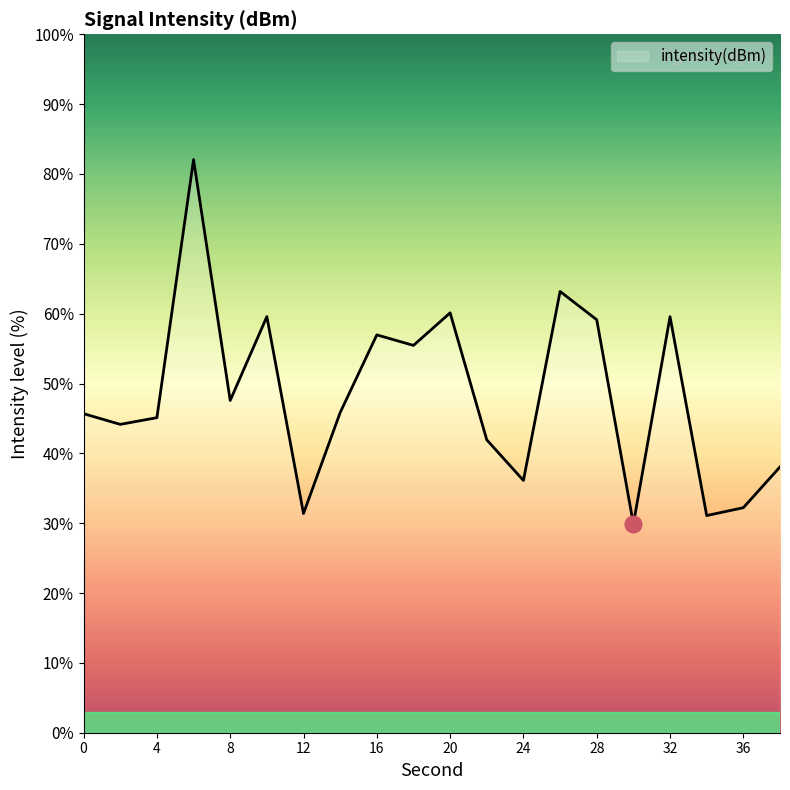

What is the smallest value displayed?

29.9